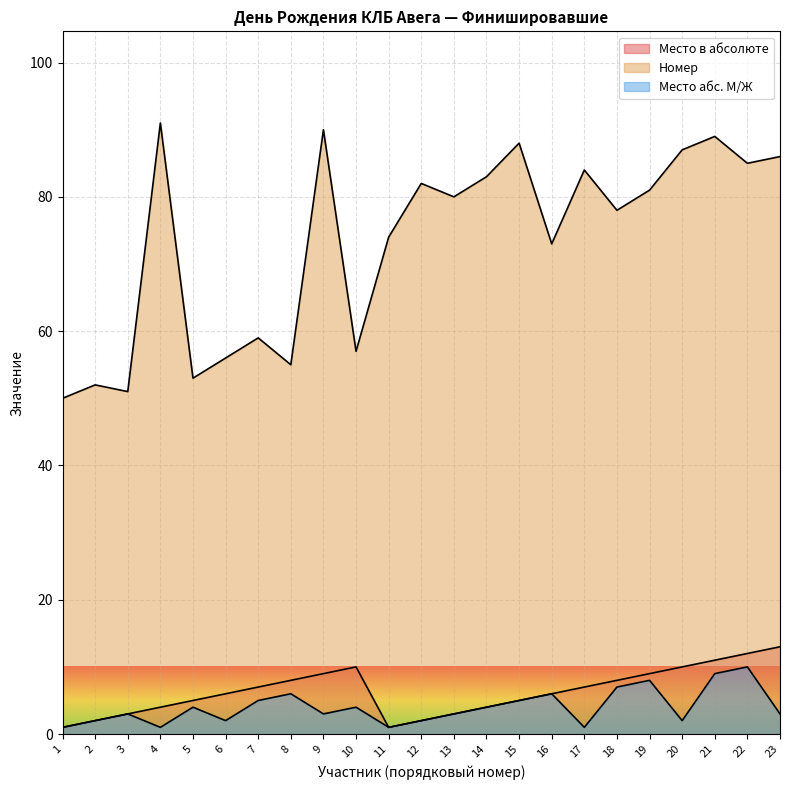

What is the total value across all series at 4?

96